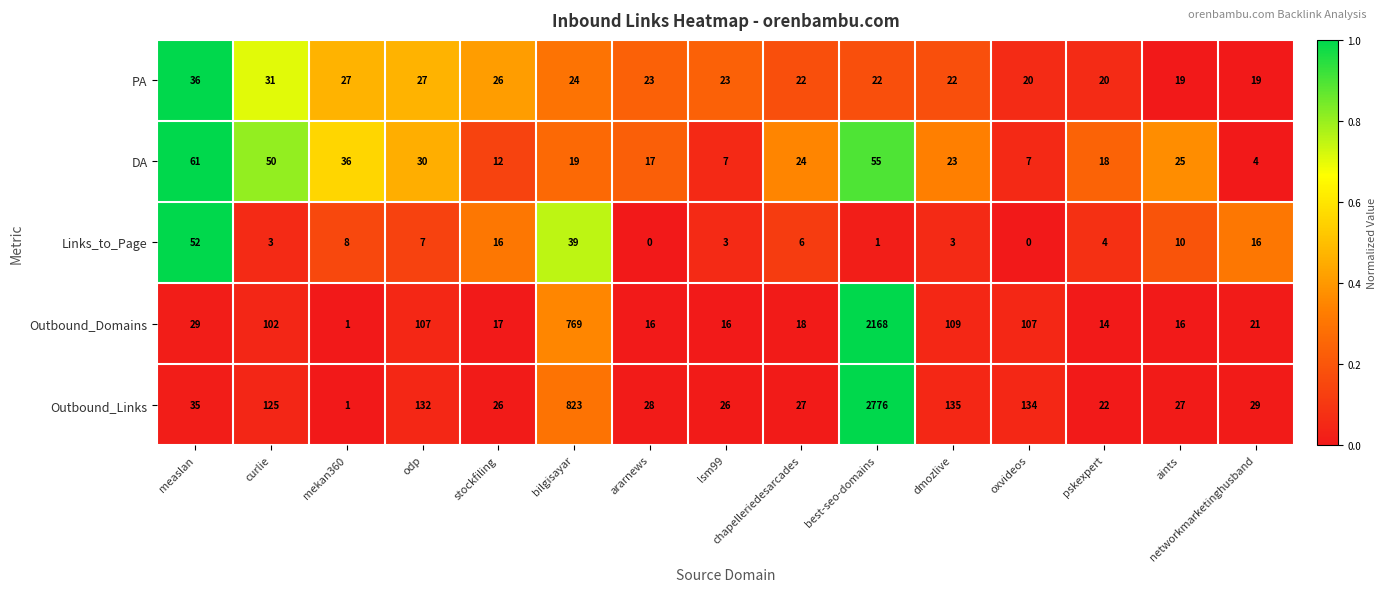

The value of Links_to_Page at aints is 10. True or false?

True